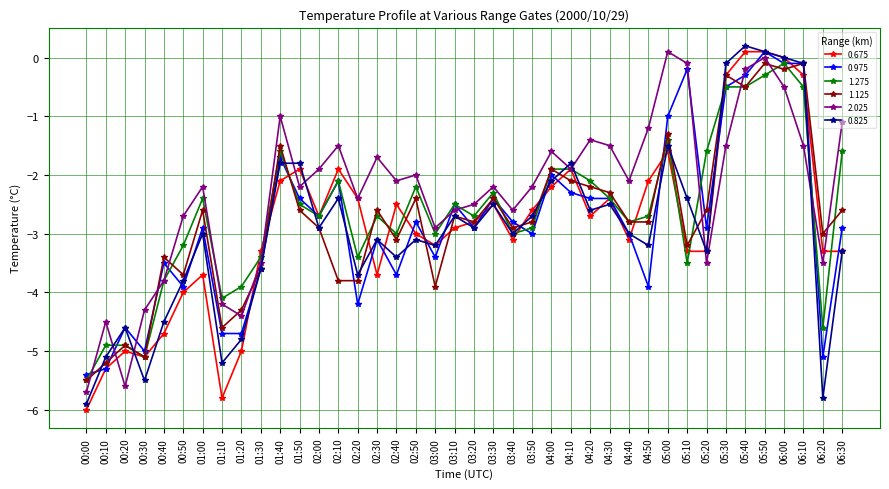

Read the 0.975 value at 04:50.

-3.9